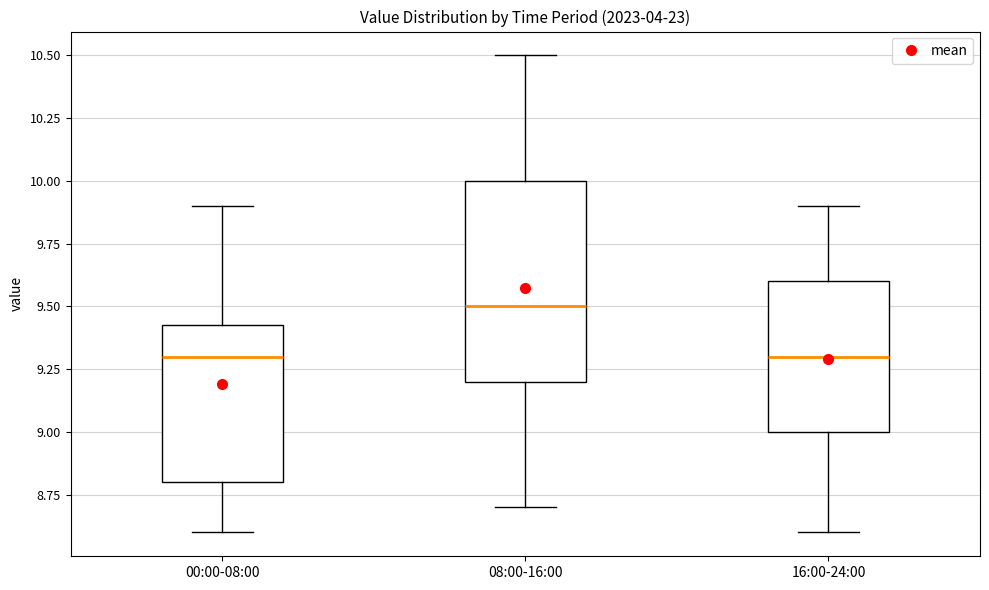

Reading left to right, read every box against the y-axis: the position of its median line, the range the box covers, and the ends of its whiskers. The values are not printed on the chart, so give them approximately, as read against the axis.

00:00-08:00: median 9.30, box 8.80 to 9.45, whiskers 8.60 to 9.90
08:00-16:00: median 9.50, box 9.20 to 10.00, whiskers 8.70 to 10.50
16:00-24:00: median 9.30, box 9.00 to 9.60, whiskers 8.60 to 9.90